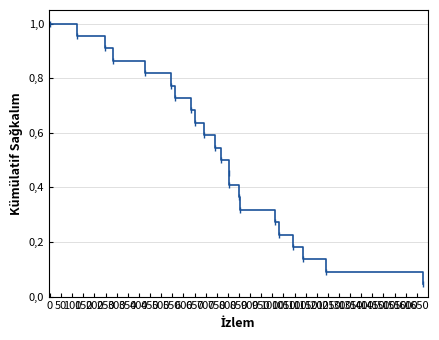

What is the value of the 12th point from the left?

0.5